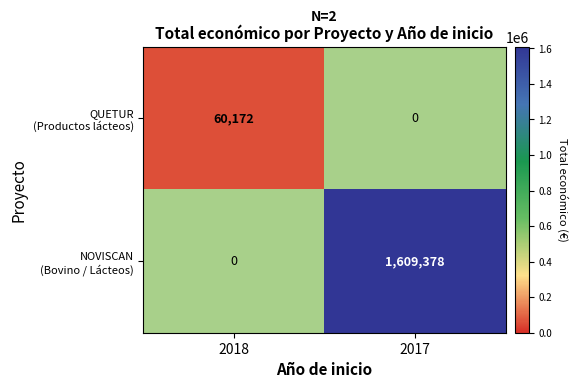

Is it true that QUETUR (Productos lácteos) equals 32636.6 at 2018?

False